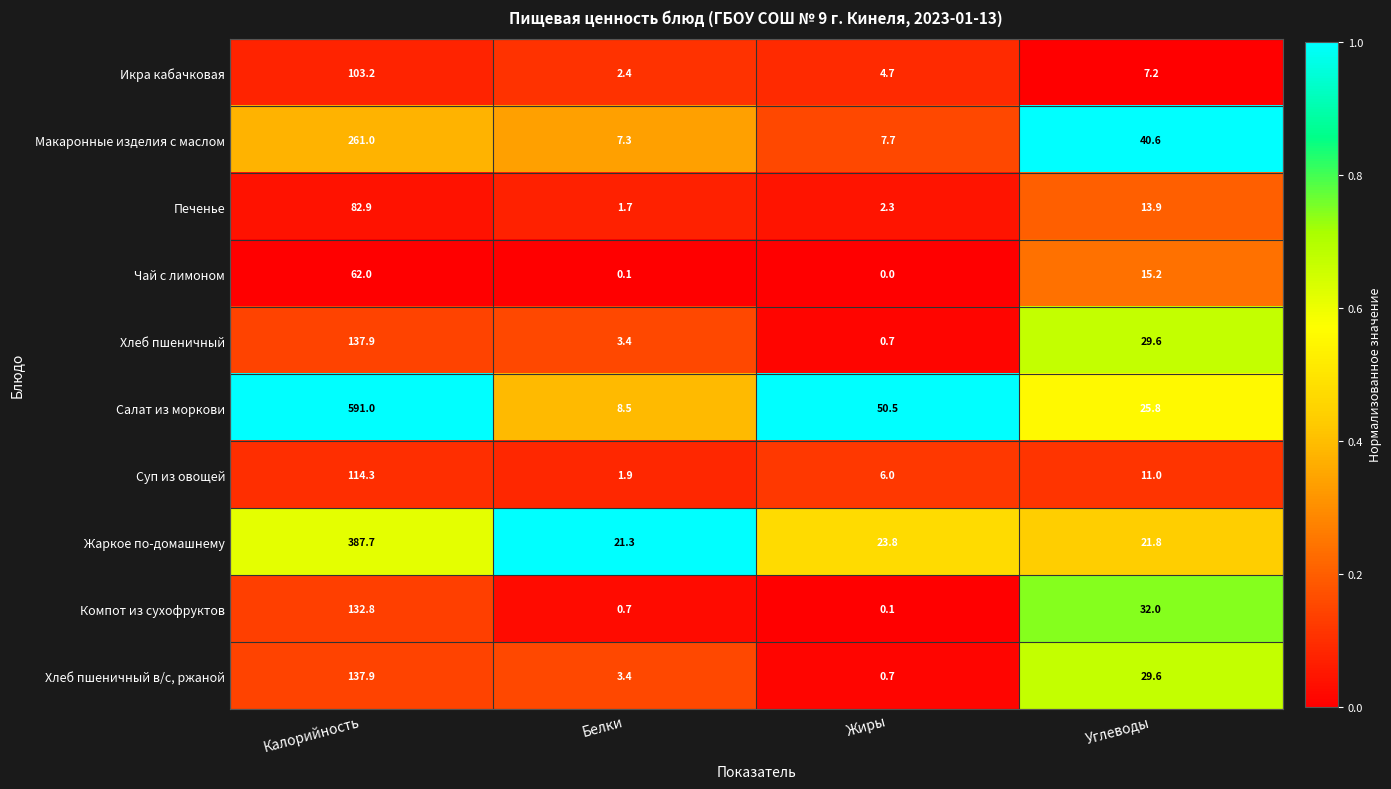

True or false: Хлеб пшеничный has a value of 0.3 at Жиры.

False